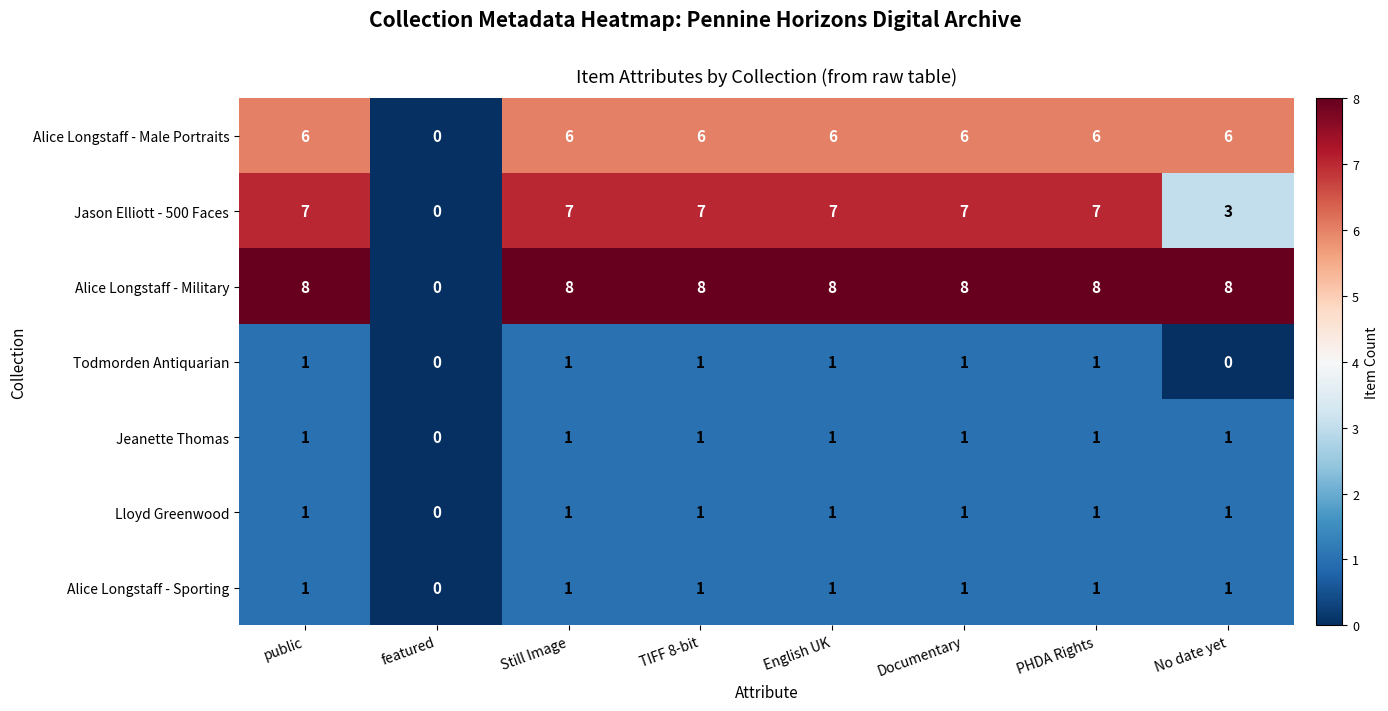

How many series are shown in this chart?

7